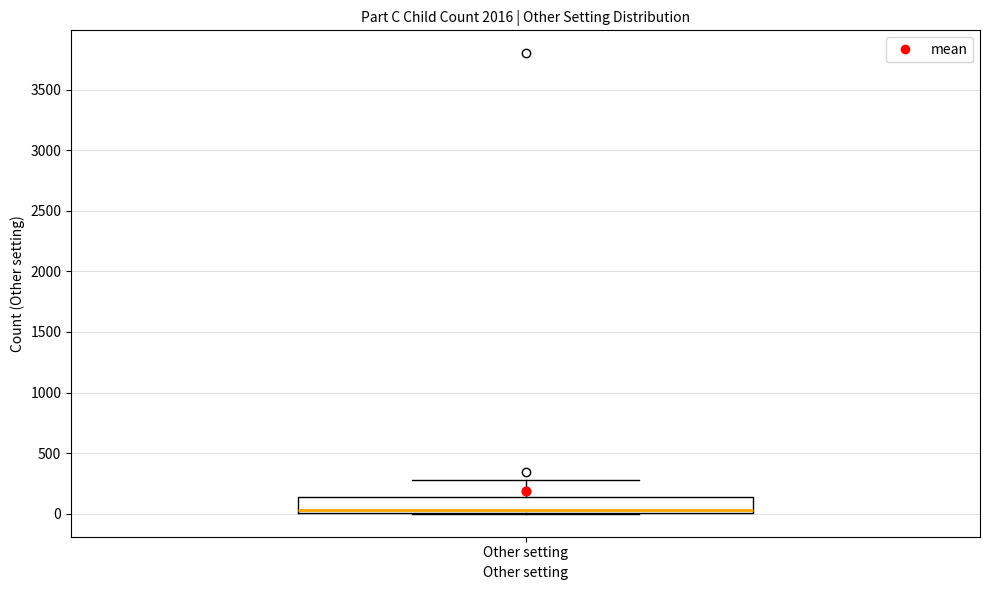

Read this box plot against the y-axis: the position of the median line, the range covered by the box, and the ends of both whiskers. The values are not printed on the chart, so give them approximately, as read against the axis.

median 50, box 0 to 150, whiskers 0 to 300